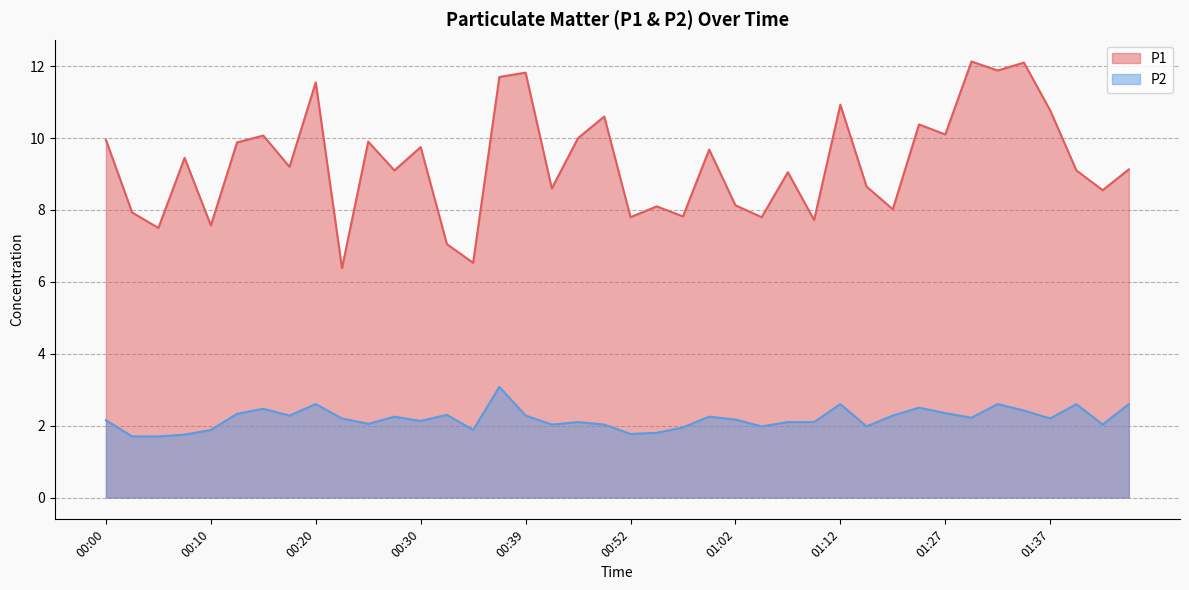

The value of P1 at 00:49 is 4.4. True or false?

False